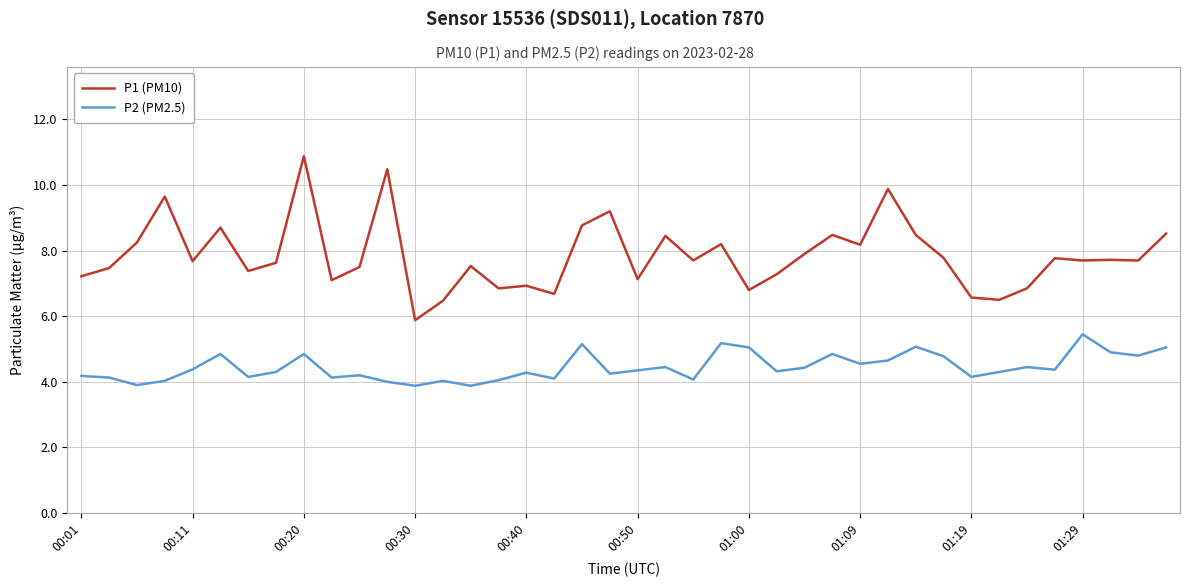

Rank the series by their maximum value, from highest to lowest.

P1 (PM10), P2 (PM2.5)